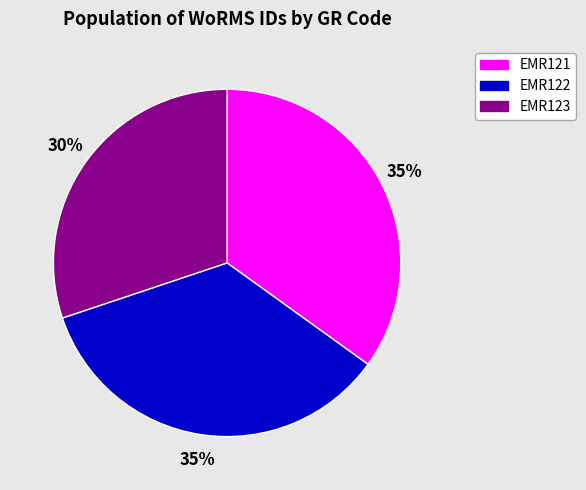

What is the ratio of the value at EMR121 to the value at EMR123?

1.2